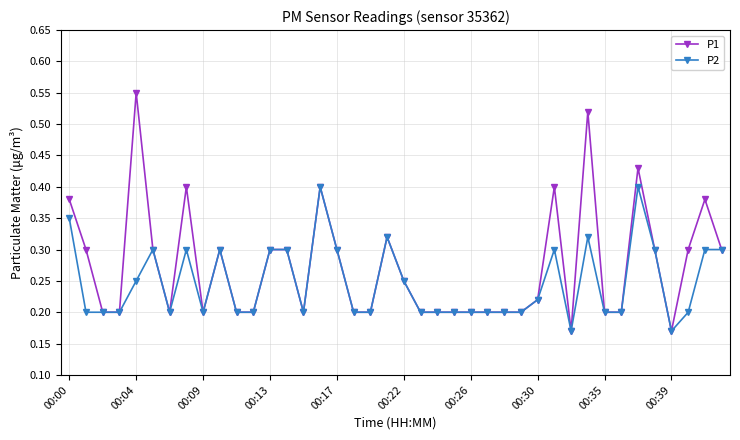

How many P1 values are between 0 and 1?

40